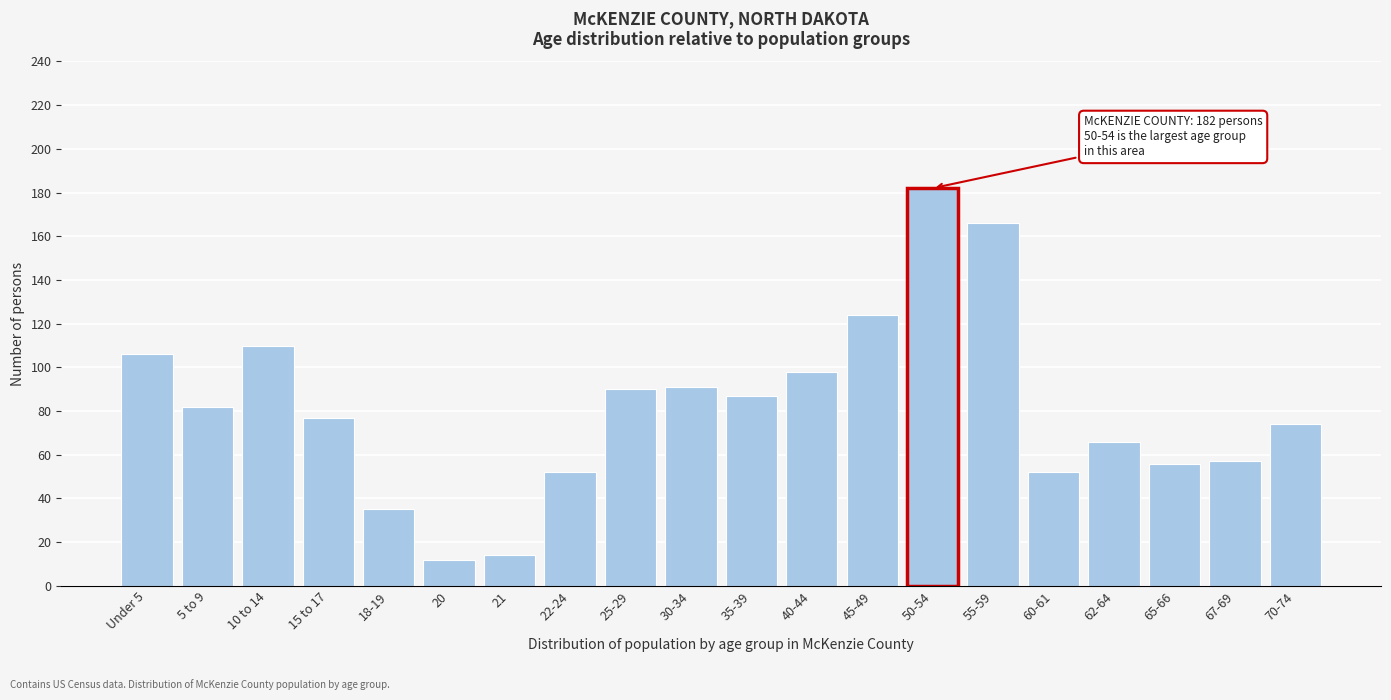

Reading left to right, extract all data points from this chart.

Under 5=106	5 to 9=82	10 to 14=110	15 to 17=77	18-19=35	20=12	21=14	22-24=52	25-29=90	30-34=91	35-39=87	40-44=98	45-49=124	50-54=182	55-59=166	60-61=52	62-64=66	65-66=56	67-69=57	70-74=74